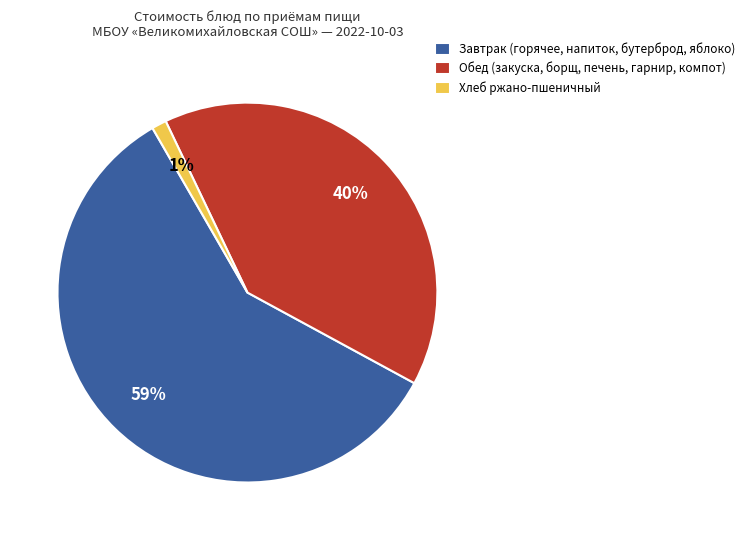

What is the smallest slice in the pie chart?

Хлеб ржано-пшеничный